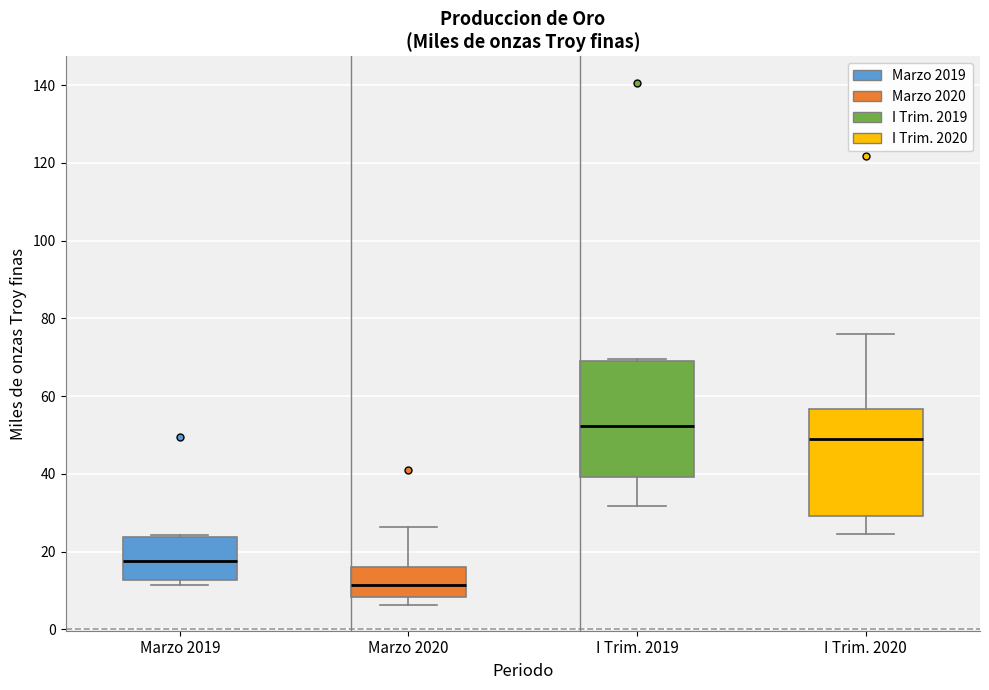

Reading left to right, read every box against the y-axis: the position of its median line, the range the box covers, and the ends of its whiskers. The values are not printed on the chart, so give them approximately, as read against the axis.

Marzo 2019: median 18, box 12 to 24, whiskers 12 (just below the box's lower edge) to 24 (just above the box's upper edge)
Marzo 2020: median 12, box 8 to 16, whiskers 6 to 26
I Trim. 2019: median 52, box 40 to 70, whiskers 32 to 70
I Trim. 2020: median 50, box 30 to 56, whiskers 24 to 76